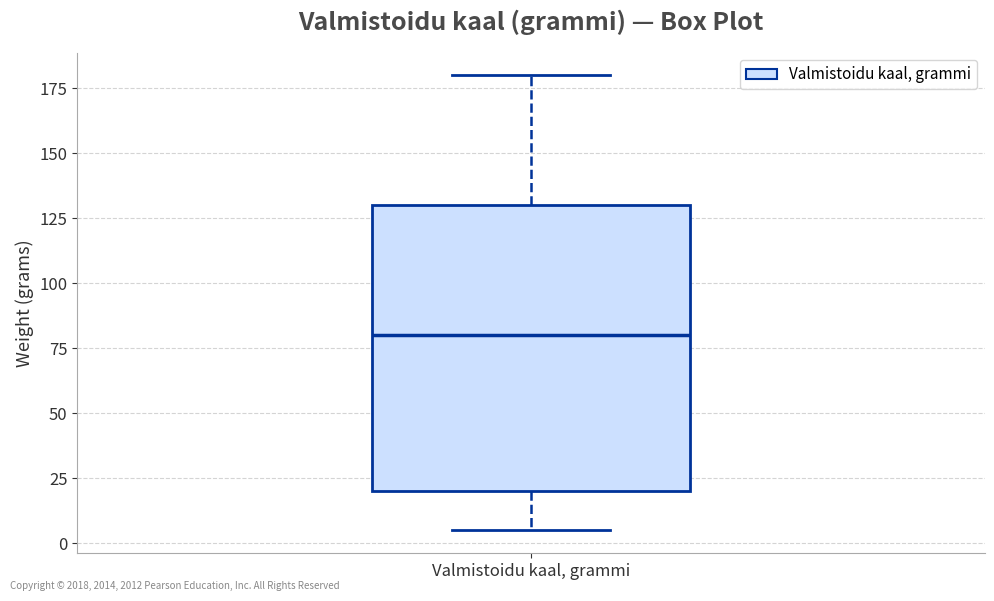

Transcribe this box plot: give where the median line is, the range the box spans, and where the two whiskers end, as read against the y-axis. The values are not printed on the chart, so give them approximately, as read against the axis.

median 80, box 20 to 130, whiskers 5 to 180